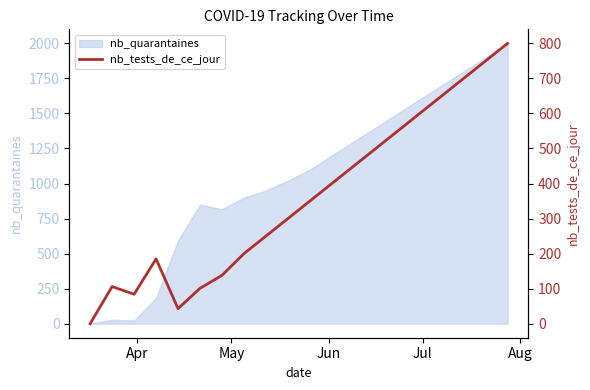

The value at 11 is 206. True or false?

False